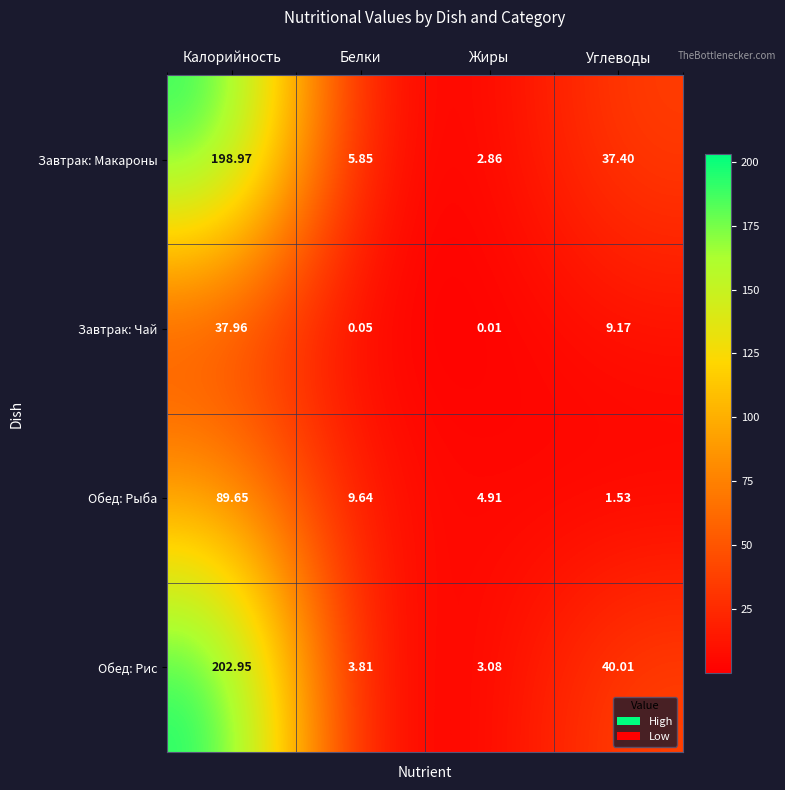

At which category does the chart reach its peak across all series?

Калорийность